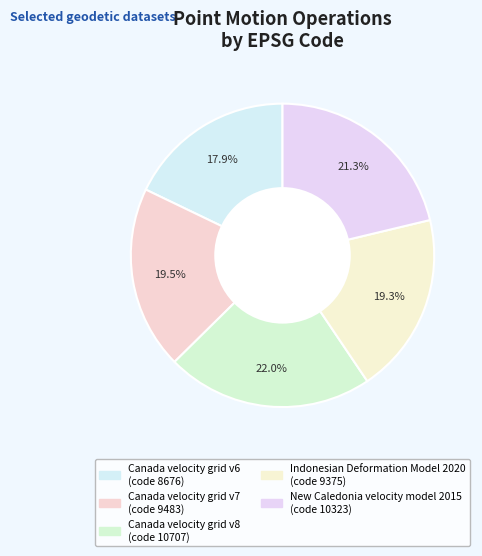

How many segments does this pie chart have?

5